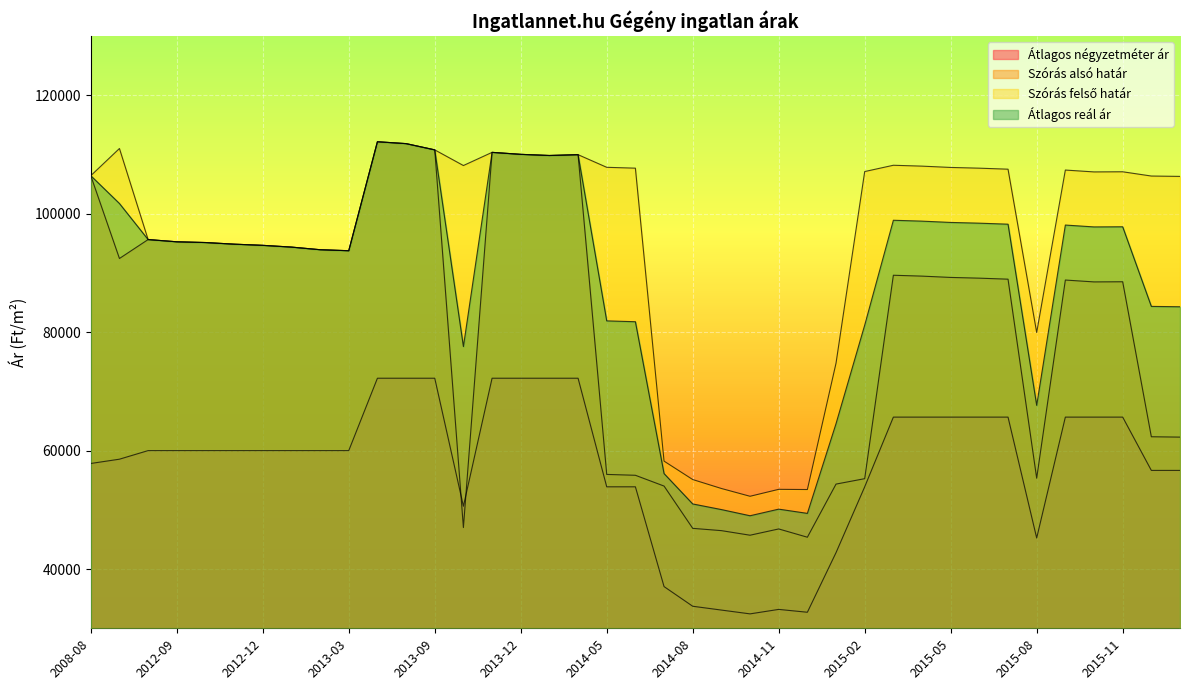

What is the sum of the Átlagos reál ár values at 2014-01 and 2015-07?

208059